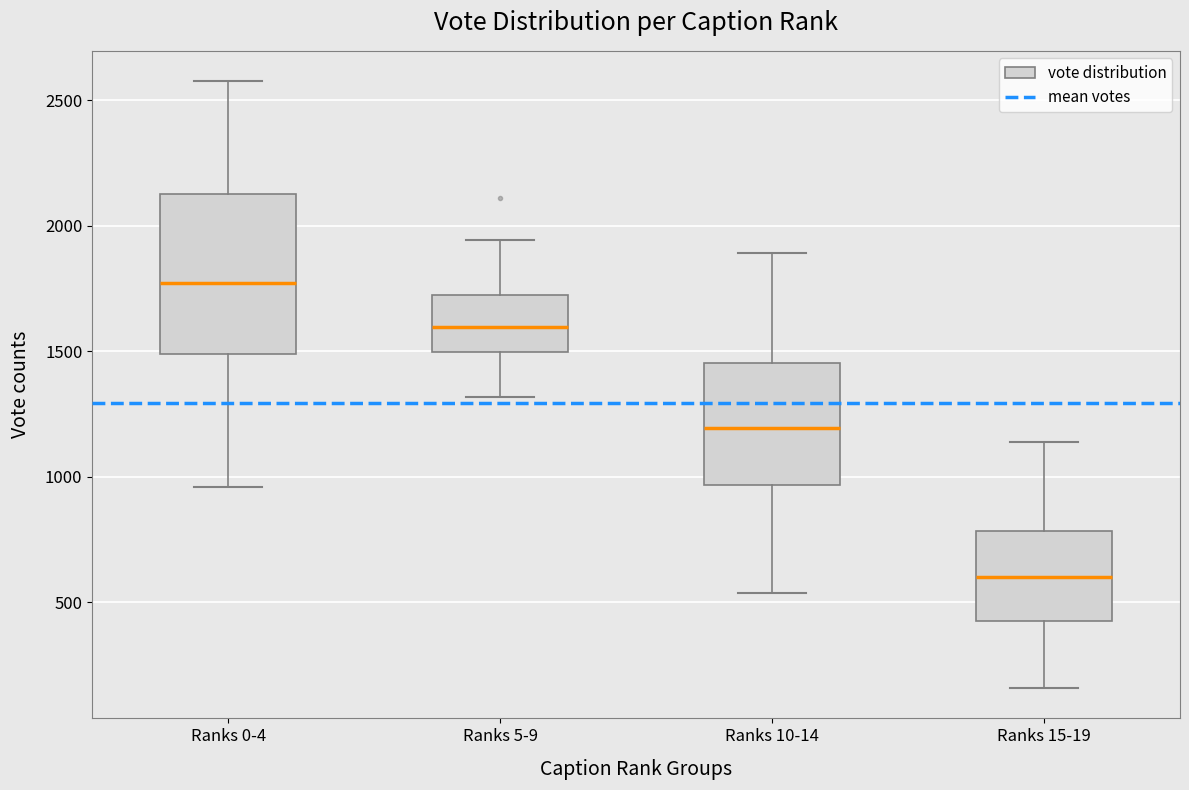

Reading left to right, transcribe this box plot: for each box, give where its median line is, the range the box spans, and where its two whiskers end, as read against the y-axis. The values are not printed on the chart, so give them approximately, as read against the axis.

Ranks 0-4: median 1750, box 1500 to 2150, whiskers 950 to 2600
Ranks 5-9: median 1600, box 1500 to 1700, whiskers 1300 to 1950
Ranks 10-14: median 1200, box 950 to 1450, whiskers 550 to 1900
Ranks 15-19: median 600, box 450 to 800, whiskers 150 to 1150